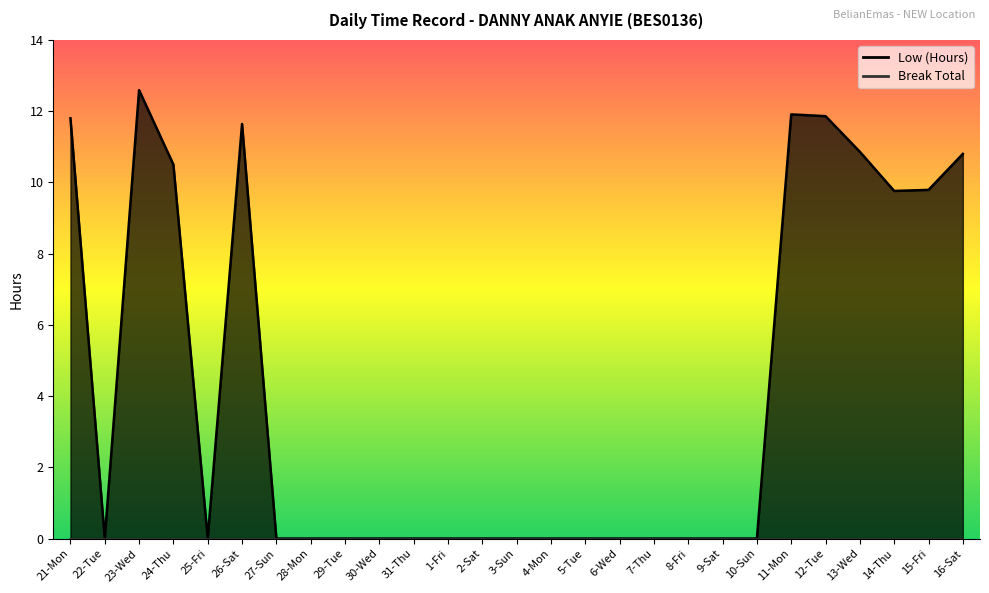

Reading right to left, transcribe all the data shown in this chart.

16-Sat=10.8	15-Fri=9.8	14-Thu=9.8	13-Wed=10.9	12-Tue=11.9	11-Mon=11.9	10-Sun=0.0	9-Sat=0.0	8-Fri=0.0	7-Thu=0.0	6-Wed=0.0	5-Tue=0.0	4-Mon=0.0	3-Sun=0.0	2-Sat=0.0	1-Fri=0.0	31-Thu=0.0	30-Wed=0.0	29-Tue=0.0	28-Mon=0.0	27-Sun=0.0	26-Sat=11.6	25-Fri=0.0	24-Thu=10.5	23-Wed=12.6	22-Tue=0.0	21-Mon=11.8